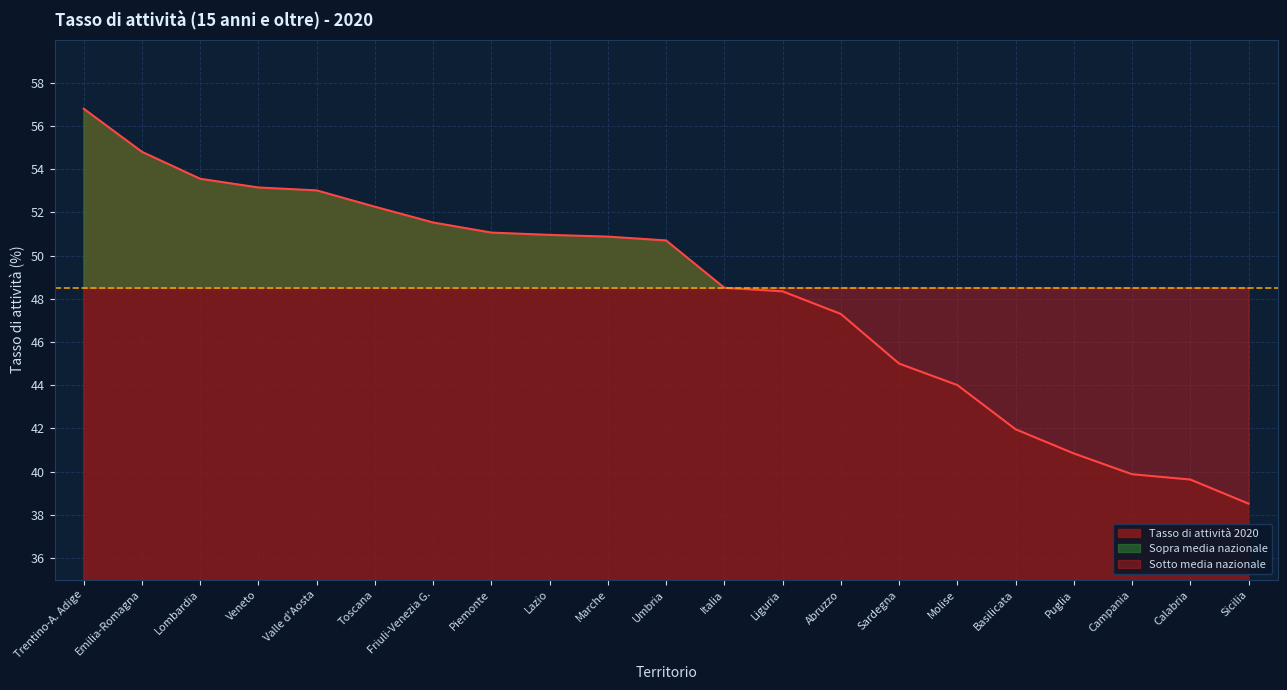

True or false: there are more than 0 points higher than both neighbors.

False